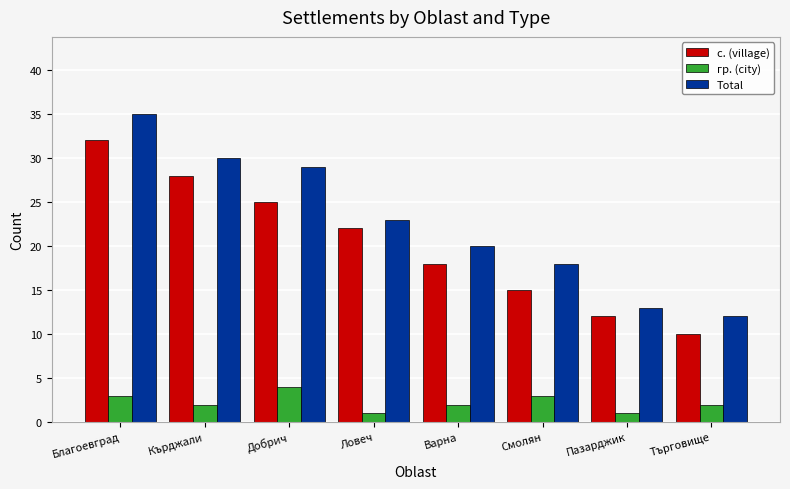

What is the sum of the с. (village) values at Смолян and Ловеч?

37